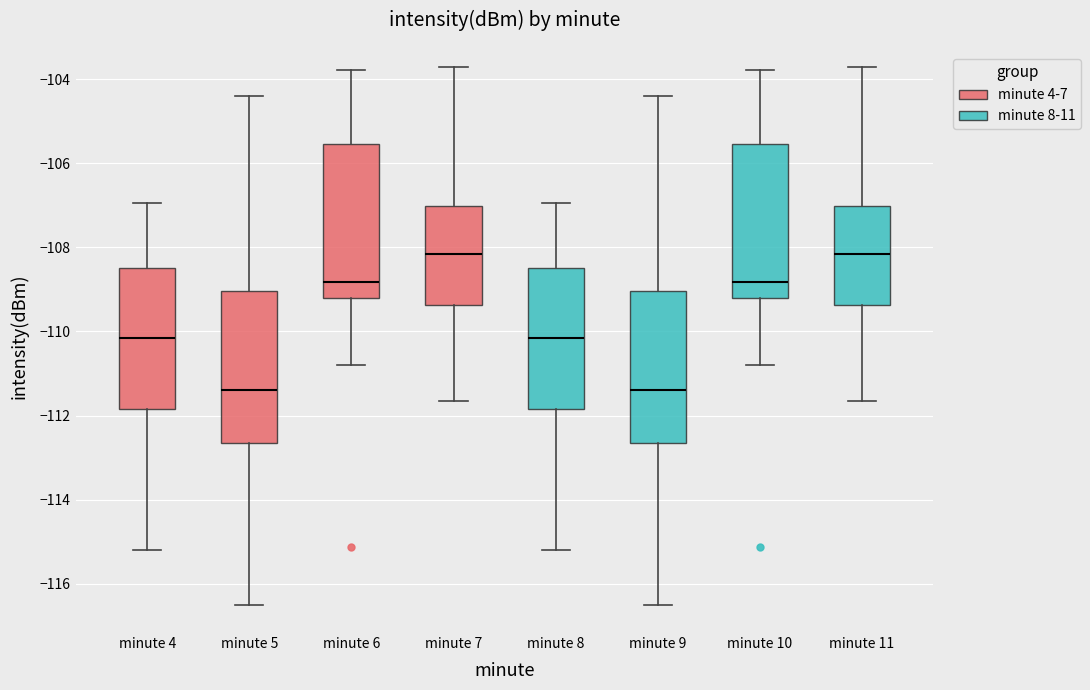

Reading left to right, read every box against the y-axis: the position of its median line, the range the box covers, and the ends of its whiskers. The values are not printed on the chart, so give them approximately, as read against the axis.

minute 4: median -110.2, box -111.8 to -108.4, whiskers -115.2 to -107.0
minute 5: median -111.4, box -112.6 to -109.0, whiskers -116.6 to -104.4
minute 6: median -108.8, box -109.2 to -105.6, whiskers -110.8 to -103.8
minute 7: median -108.2, box -109.4 to -107.0, whiskers -111.6 to -103.8
minute 8: median -110.2, box -111.8 to -108.4, whiskers -115.2 to -107.0
minute 9: median -111.4, box -112.6 to -109.0, whiskers -116.6 to -104.4
minute 10: median -108.8, box -109.2 to -105.6, whiskers -110.8 to -103.8
minute 11: median -108.2, box -109.4 to -107.0, whiskers -111.6 to -103.8